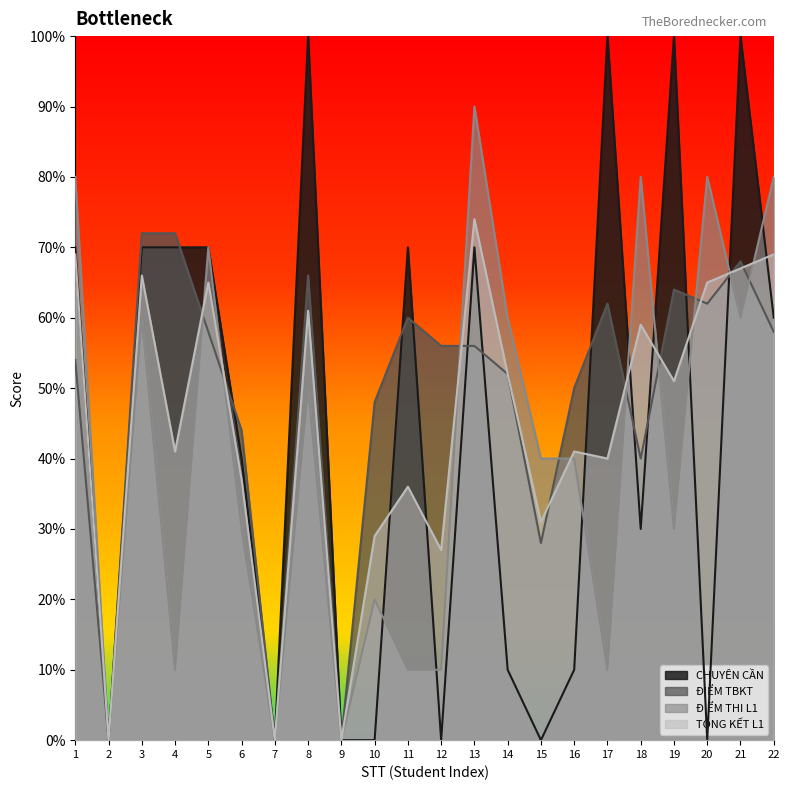

How many distinct data groups are displayed?

4